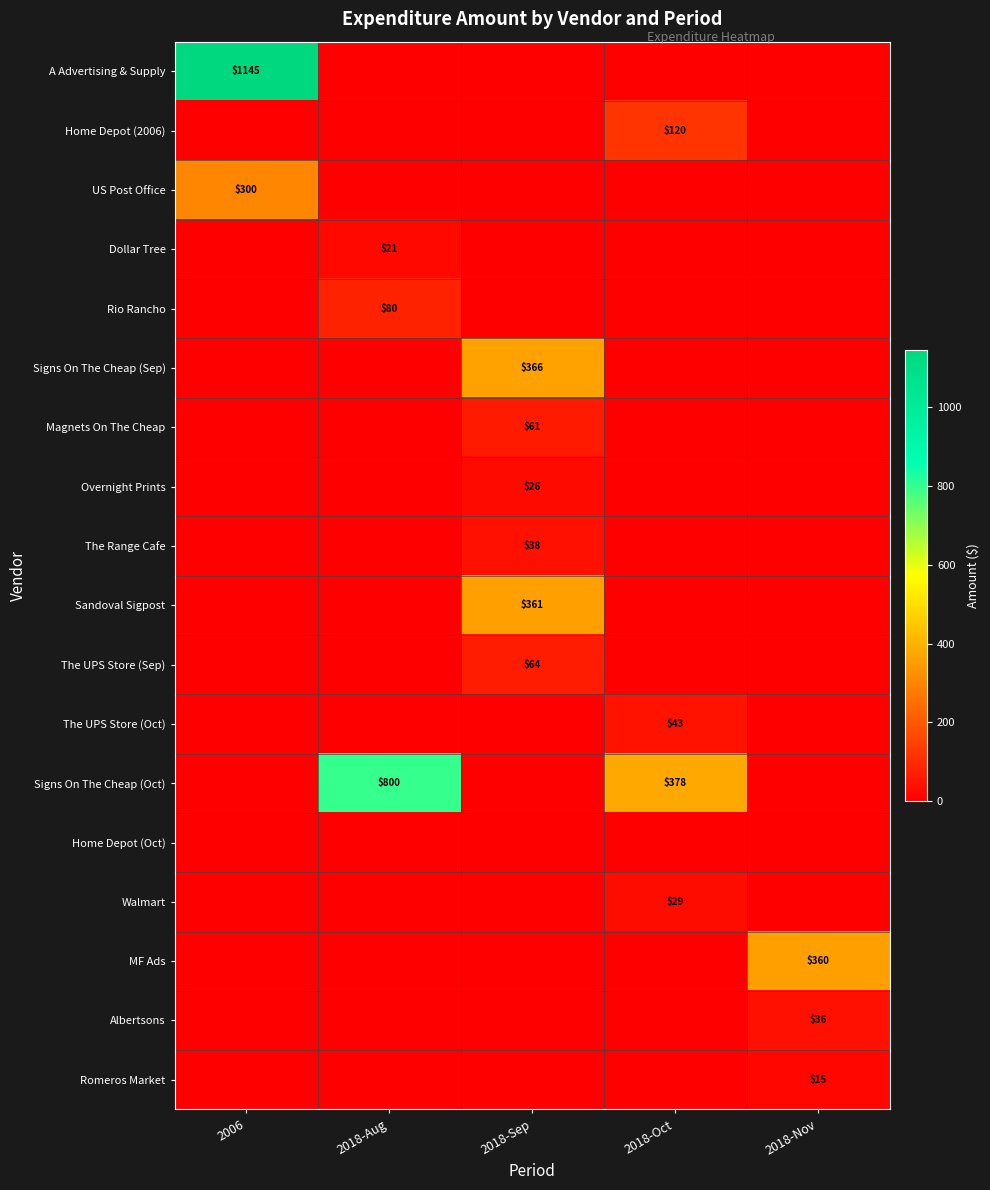

The value of Signs On The Cheap (Oct) at 2018-Oct is 378. True or false?

True